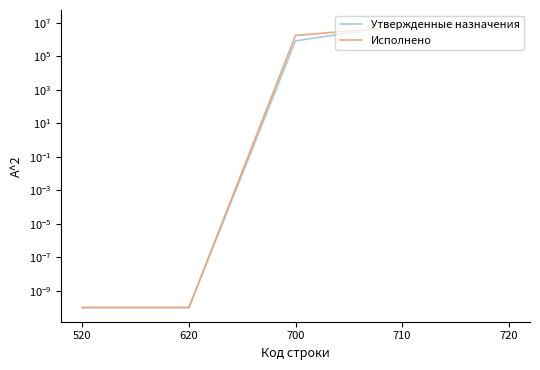

Reading left to right, extract all data points from this chart.

Утвержденные назначения: 520=0.0	620=0.0	700=842796.4	710=7533001.0	720=8375797.4
Исполнено: 520=0.0	620=0.0	700=1764693.2	710=6167723.2	720=4403030.0